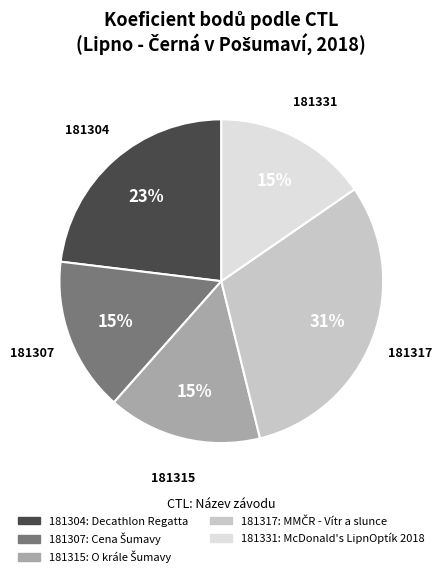

Is it true that 181307 is 15% of the pie?

True